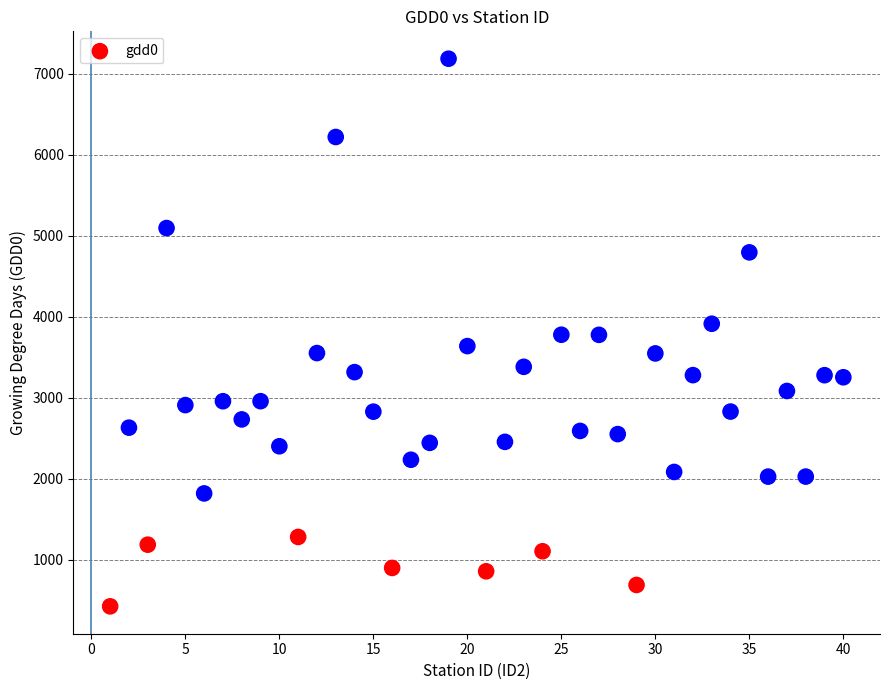

What is the range of X values (max minus min)?

39.0